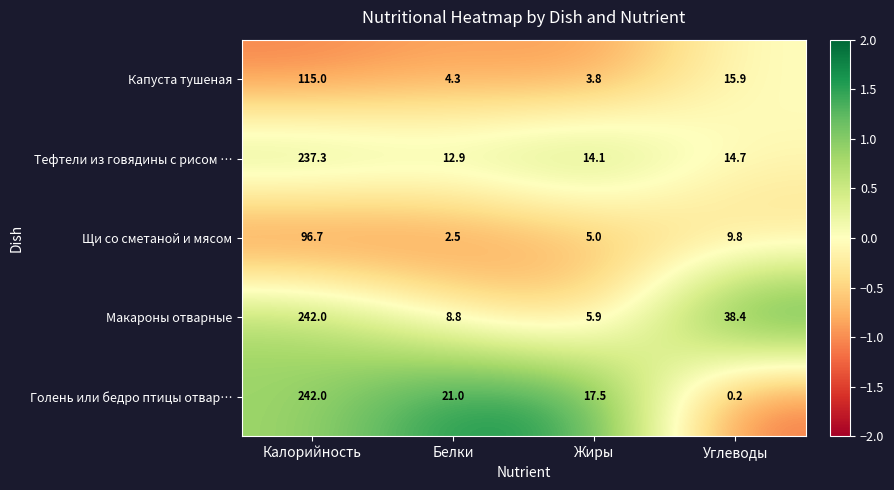

At which label does Тефтели из говядины с рисом … first exceed 14?

Калорийность